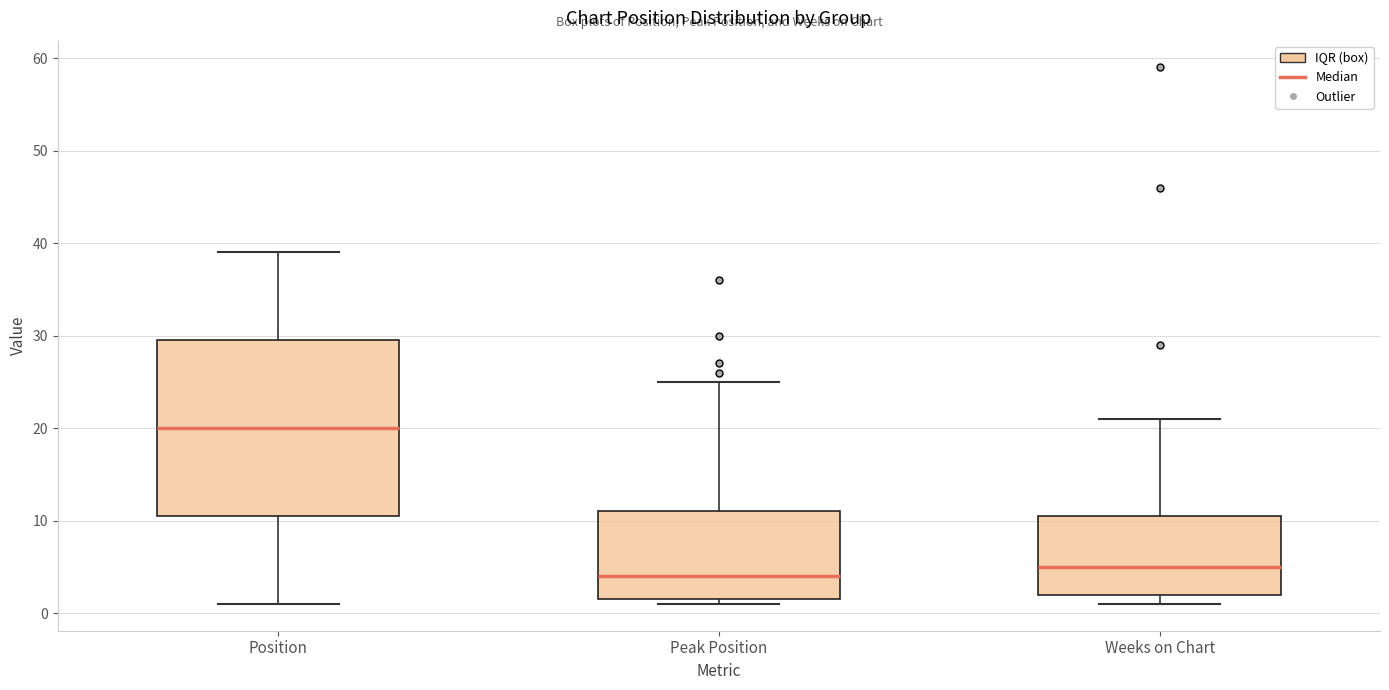

Where is the upper edge of the box for Peak Position on the y-axis? The values are not printed on the chart, so give them approximately, as read against the axis.

11